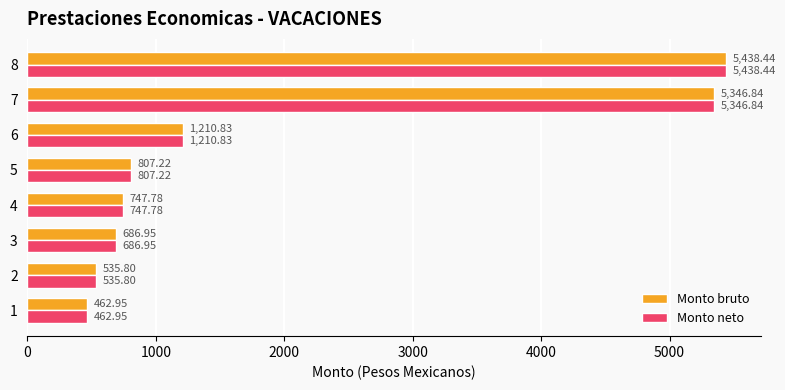

What is the difference between the maximum and second lowest values in the Monto bruto series?

4902.6